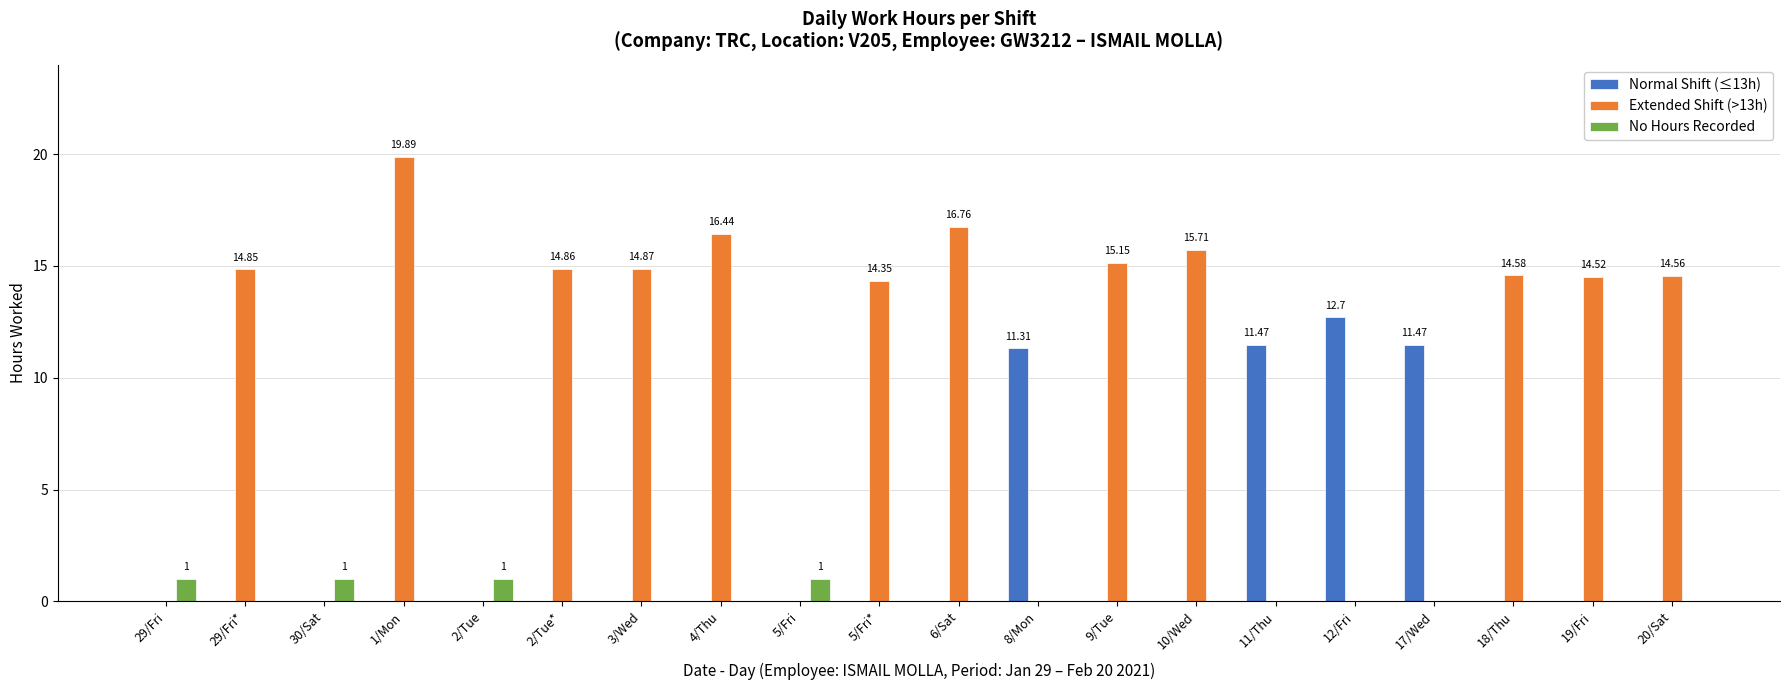

What is the difference between the Extended Shift (>13h) values at 3/Wed and 30/Sat?

14.9